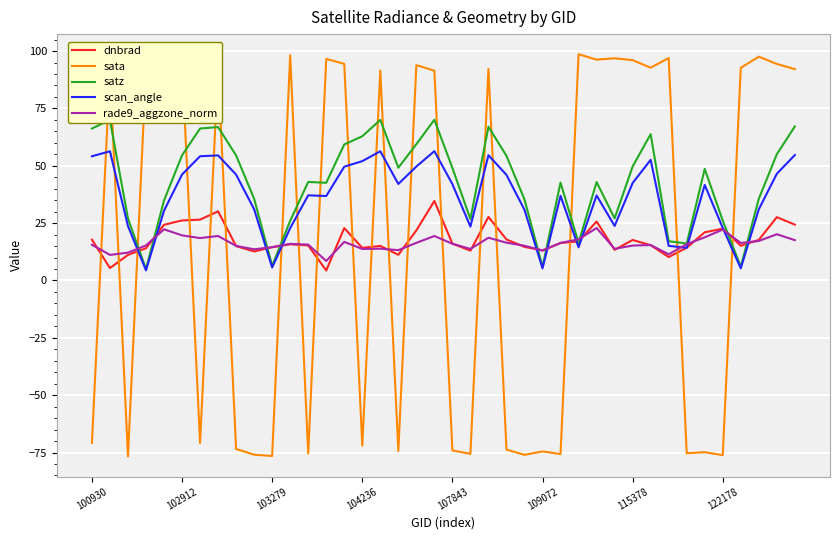

Rank the series by their maximum value, from lowest to highest.

rade9_aggzone_norm, dnbrad, scan_angle, satz, sata